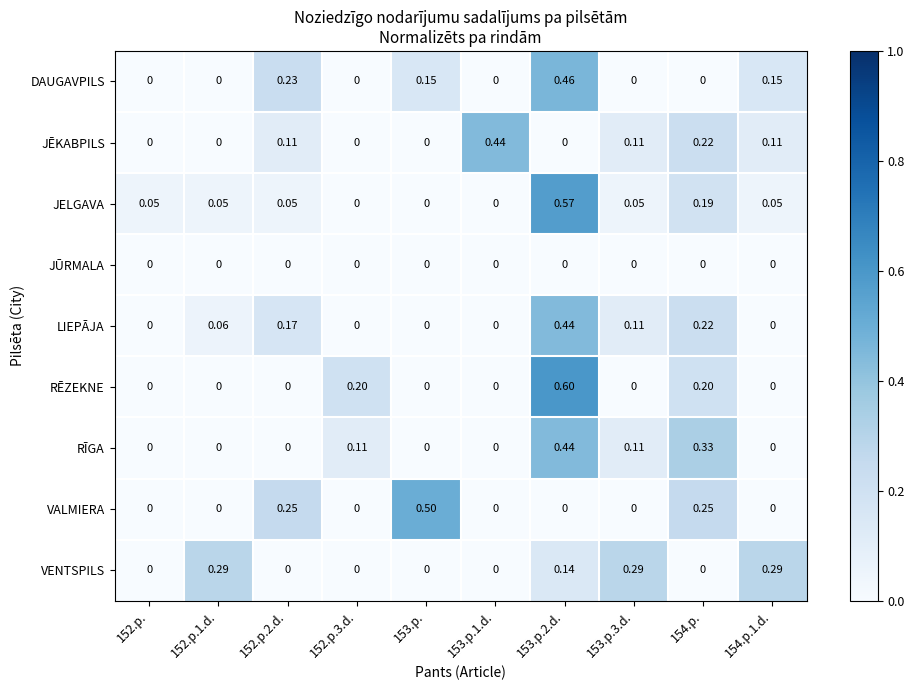

Is the value of LIEPĀJA at 154.p.1.d. greater than the value of JELGAVA at 152.p.2.d.?

No